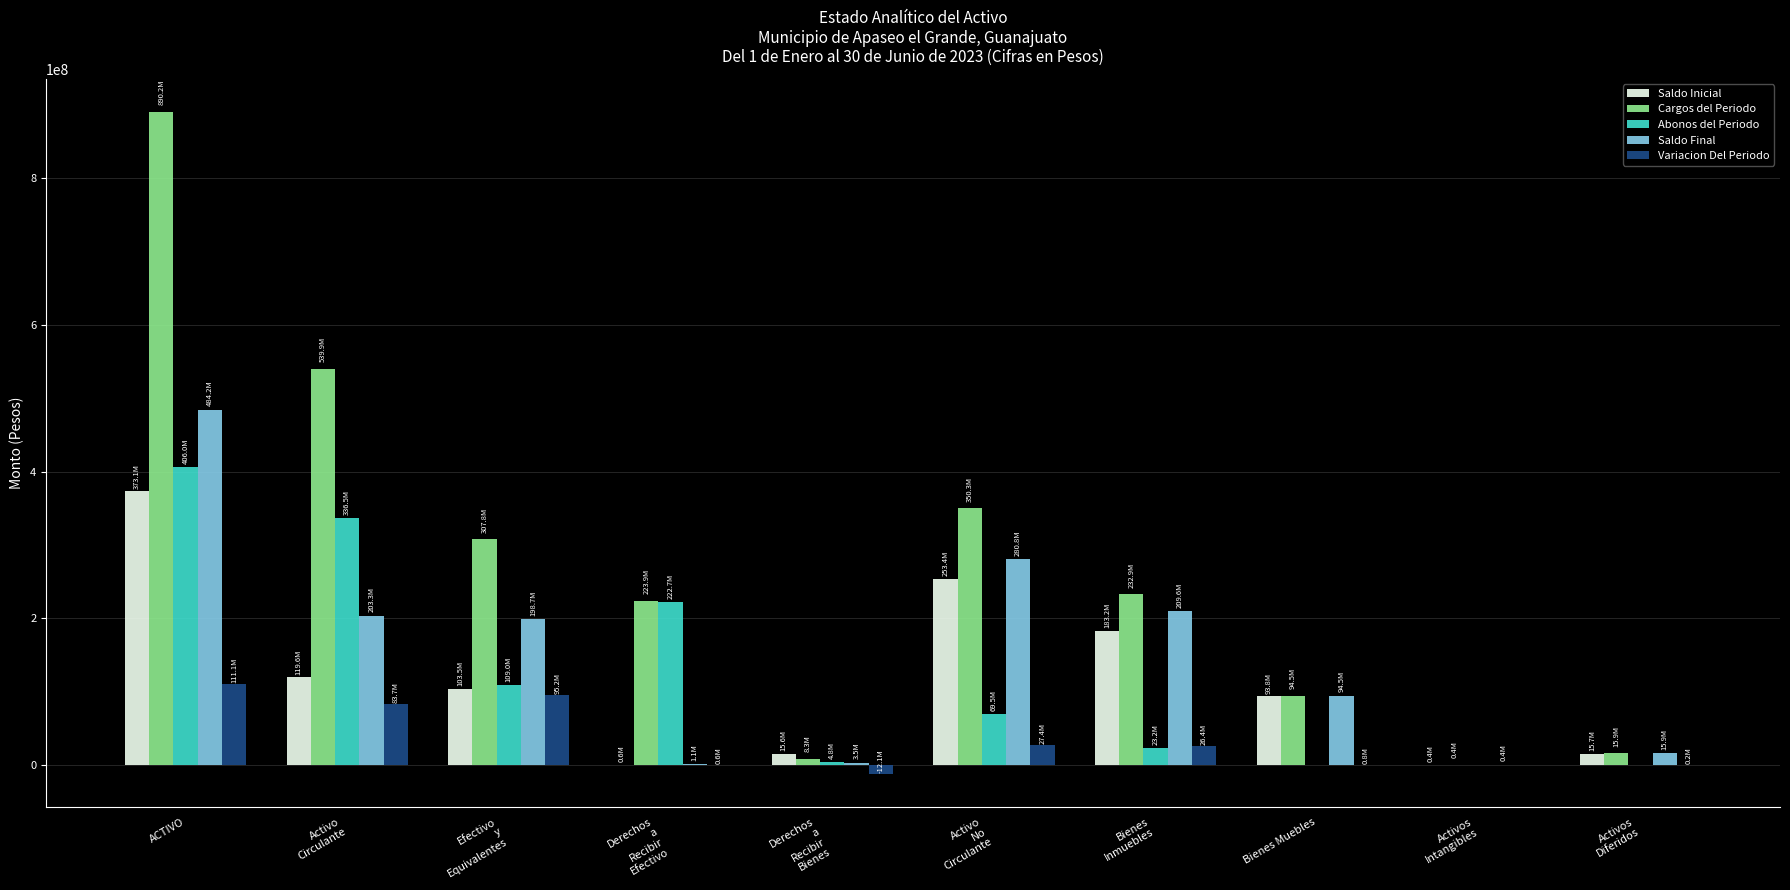

Is it true that Cargos del Periodo equals 239008978.8 at ACTIVO?

False